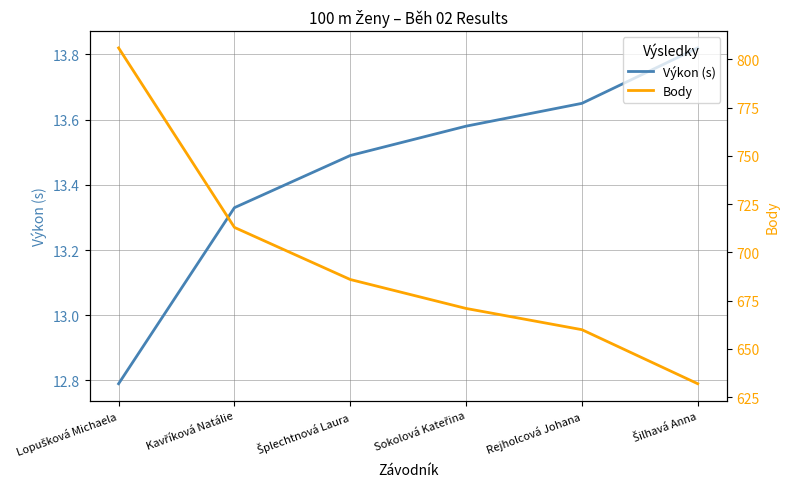

Is it true that Body equals 671.0 at Sokolová Kateřina?

True